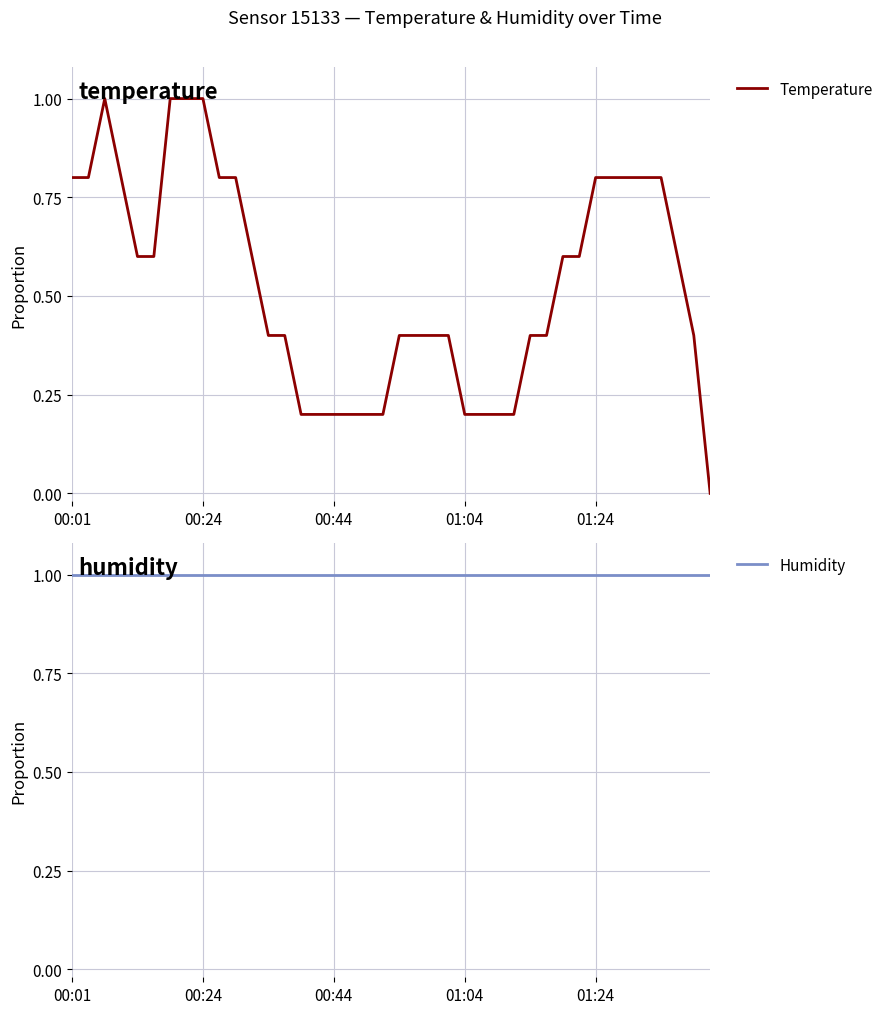

What position from the left is 38?

39